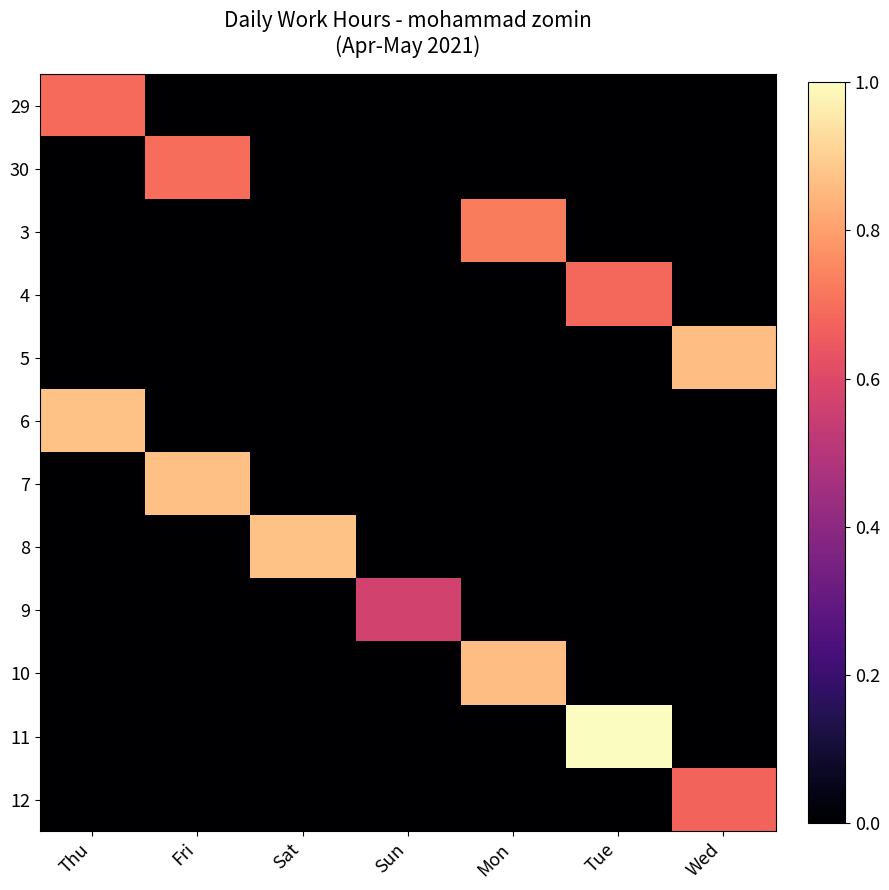

Between Sat and Sun, which is larger?

Sat